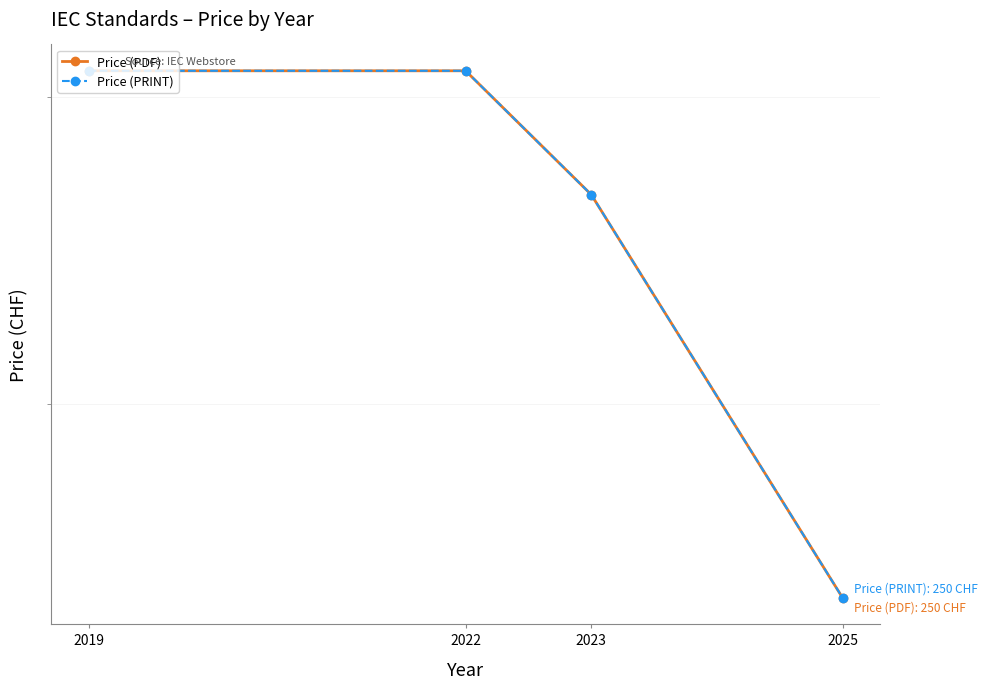

Which category has the lowest value in the Price (PDF) series?

2025